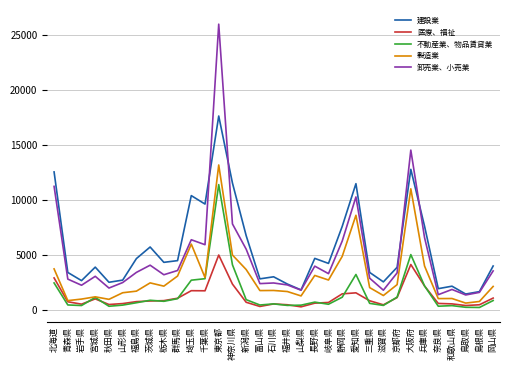

True or false: 不動産業、物品賃貸業 and 建設業 cross at least once.

False